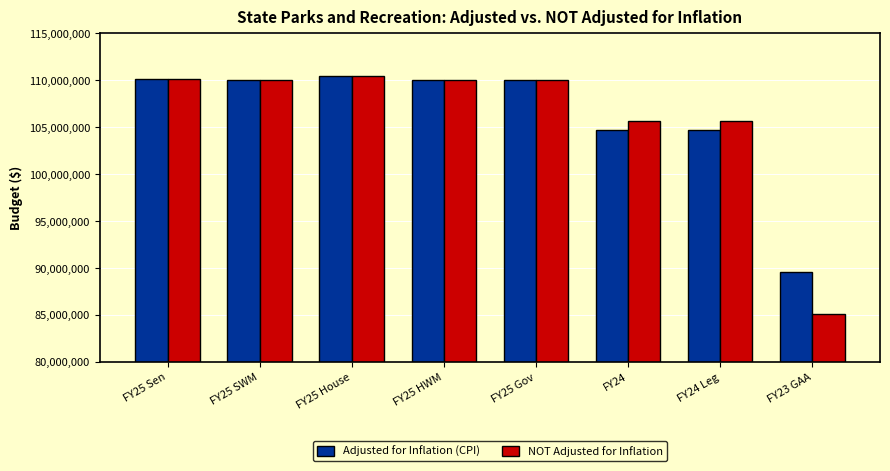

Reading left to right, what are all the values shown in this chart?

Adjusted for Inflation (CPI): FY25 Sen=110134560	FY25 SWM=109984560	FY25 House=110394560	FY25 HWM=109984560	FY25 Gov=109984560	FY24=104672017	FY24 Leg=104672017	FY23 GAA=89543987
NOT Adjusted for Inflation: FY25 Sen=110134560	FY25 SWM=109984560	FY25 House=110394560	FY25 HWM=109984560	FY25 Gov=109984560	FY24=105597351	FY24 Leg=105597351	FY23 GAA=85021706